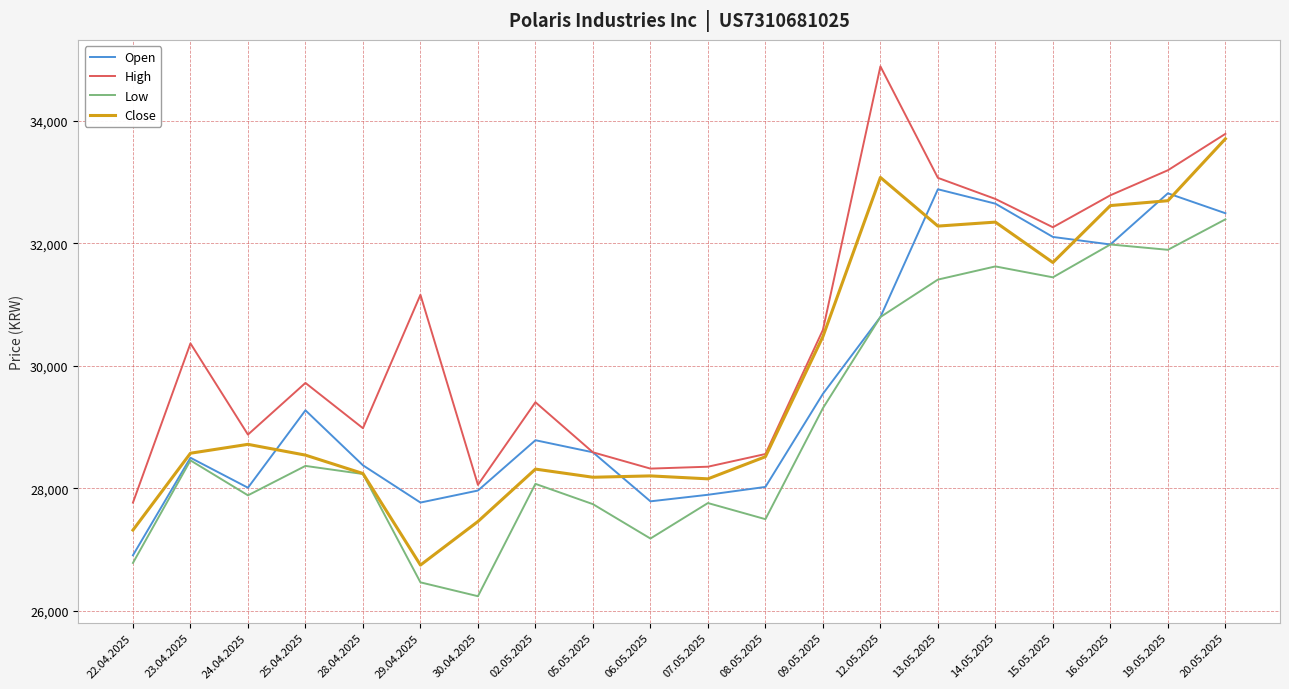

Where is the first local maximum for Close?

24.04.2025